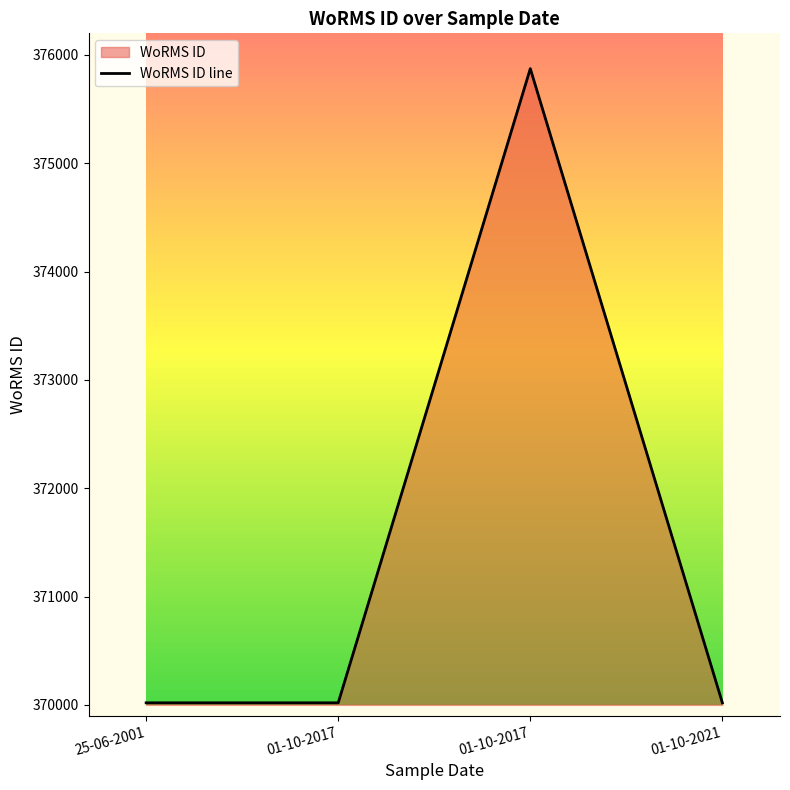

At which category does the data reach its first local peak?

01-10-2017